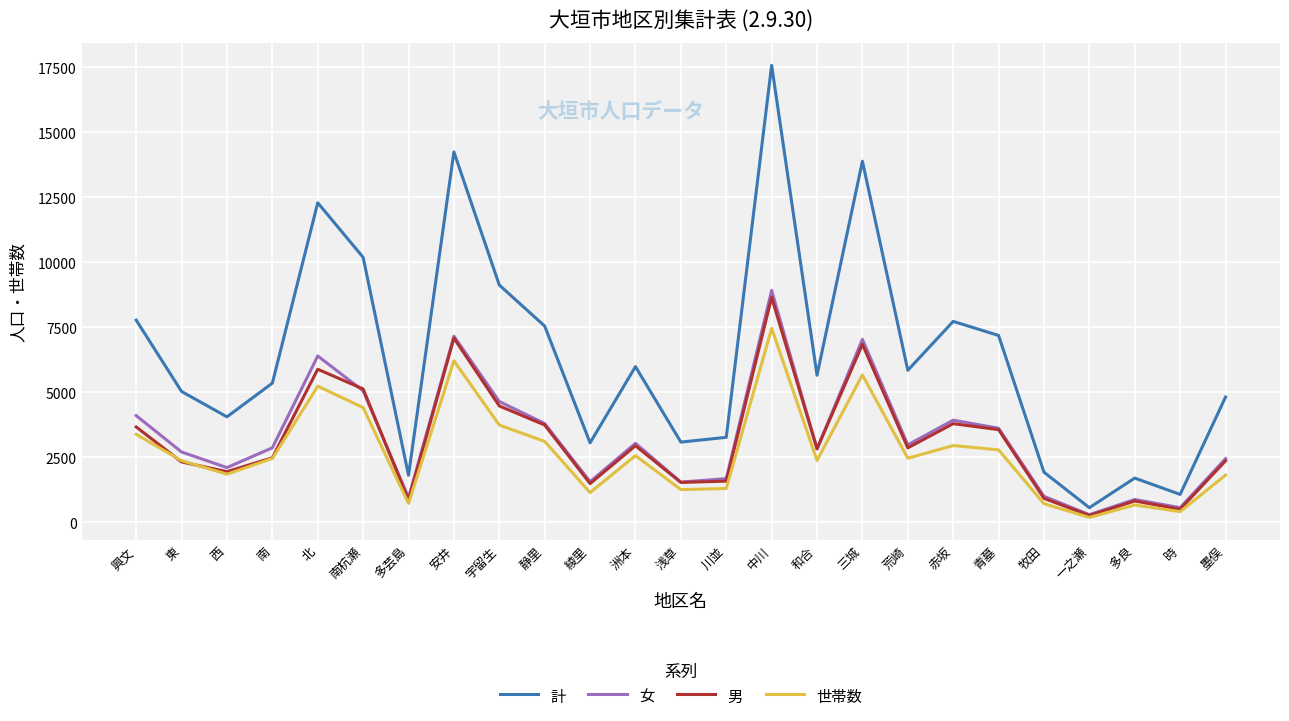

At which category does 女 reach its first local peak?

北